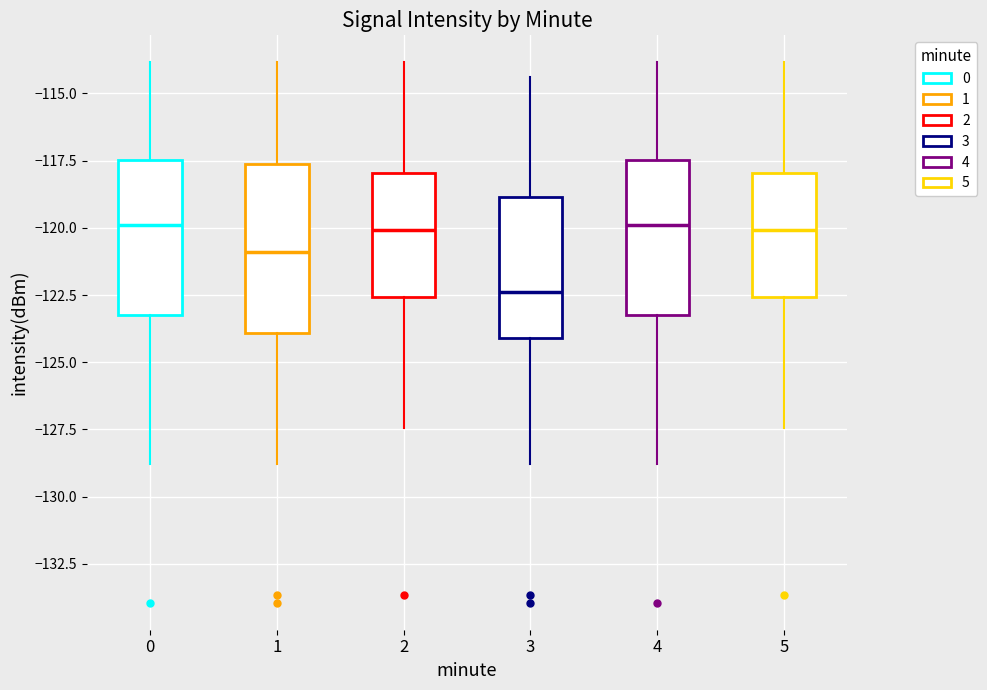

Where is the upper edge of the box at x = 4 on the y-axis? The values are not printed on the chart, so give them approximately, as read against the axis.

-117.5